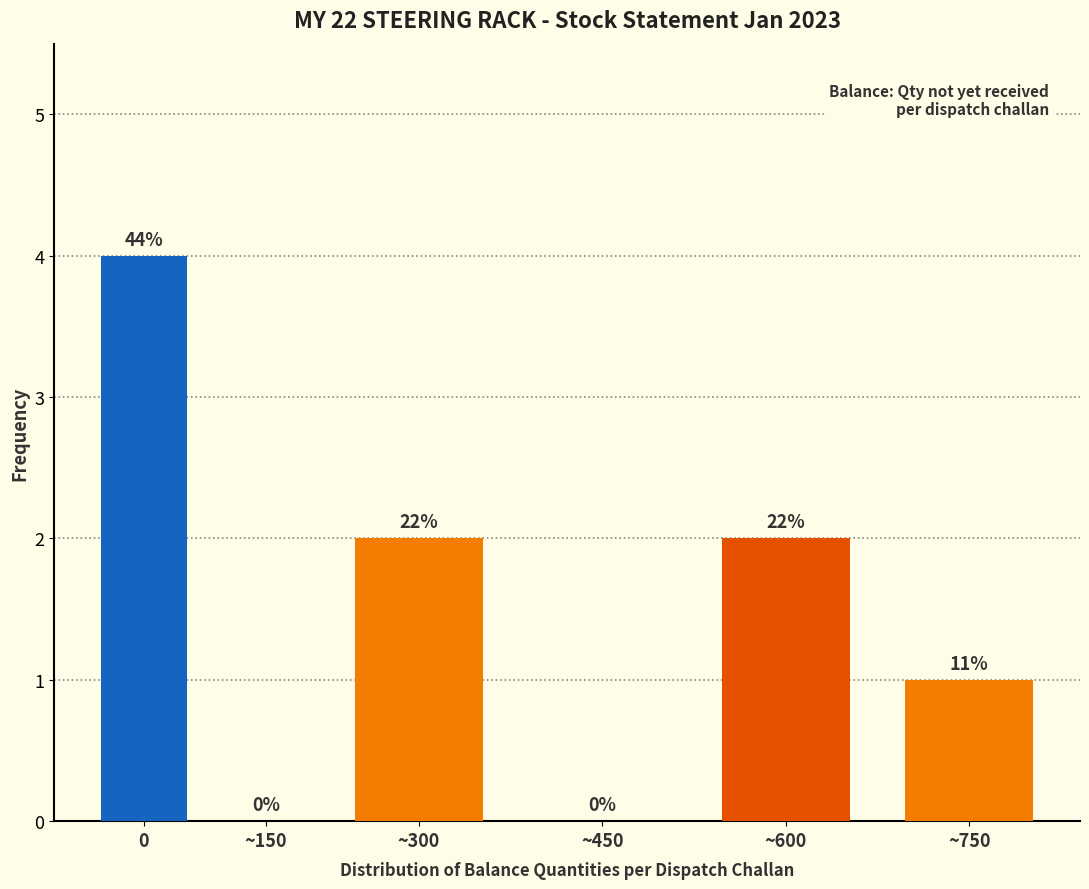

Are the bars horizontal?

No